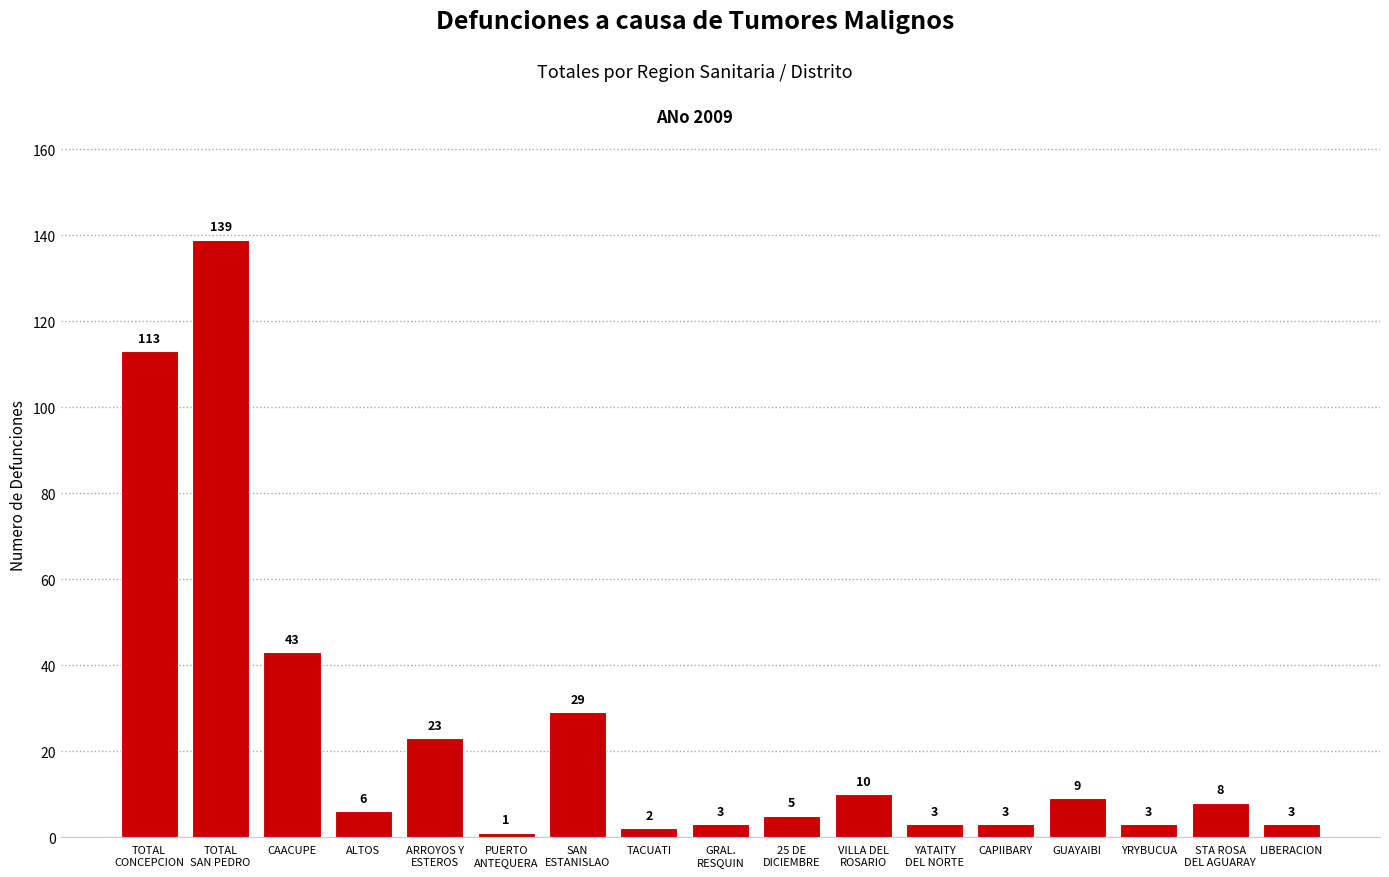

At which category does the chart reach its peak across all series?

TOTAL
SAN PEDRO